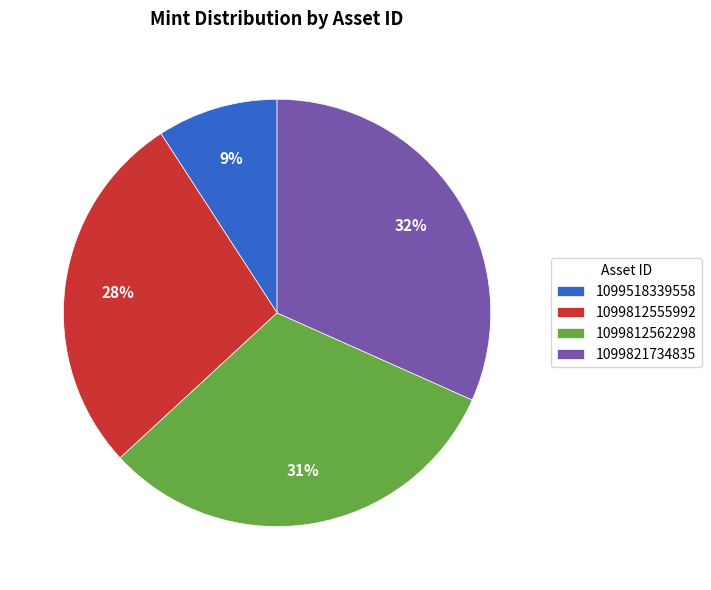

Is it true that 1099812562298 is 31% of the pie?

True